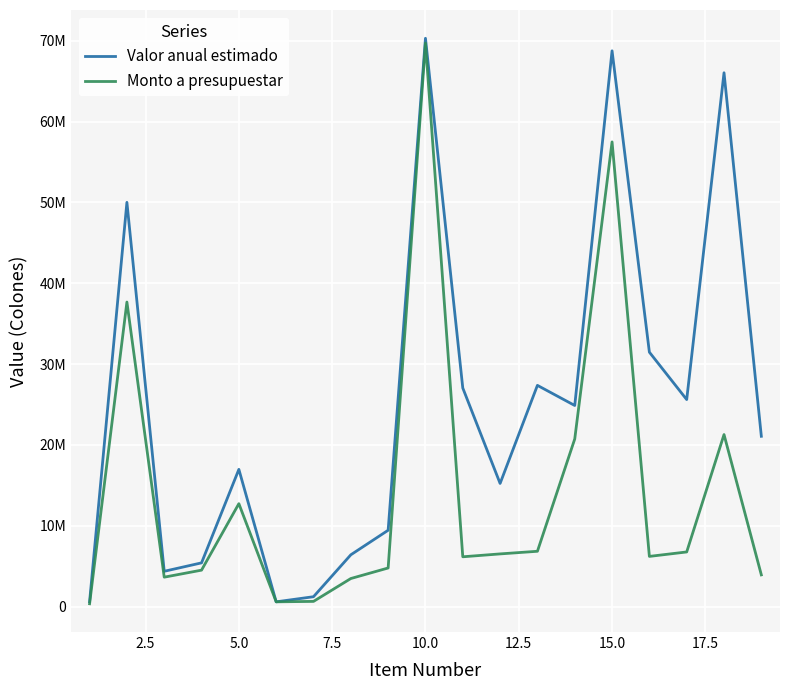

Rank the series by their maximum value, from highest to lowest.

Valor anual estimado, Monto a presupuestar